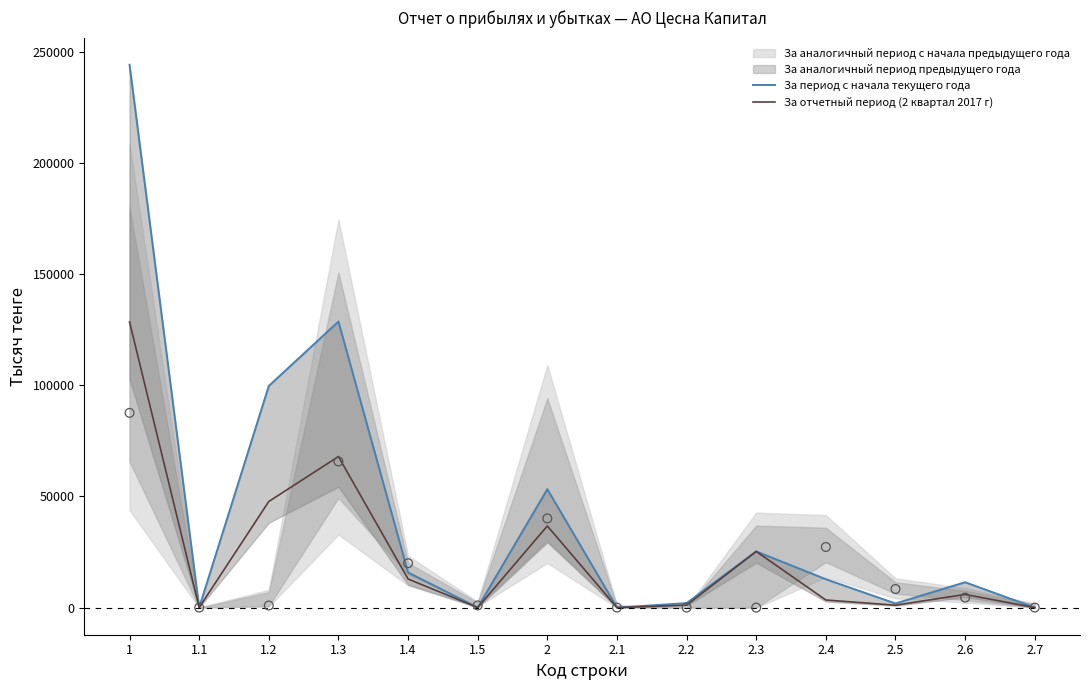

Which series has the largest total across all categories?

За период с начала текущего года